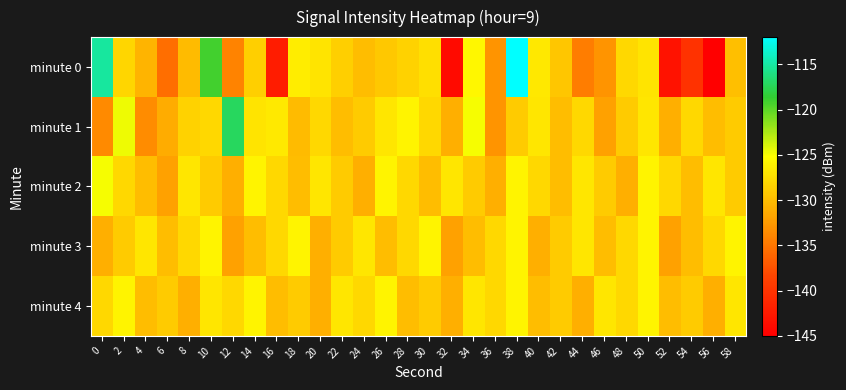

What is the total value across all series at 46?

-651.0